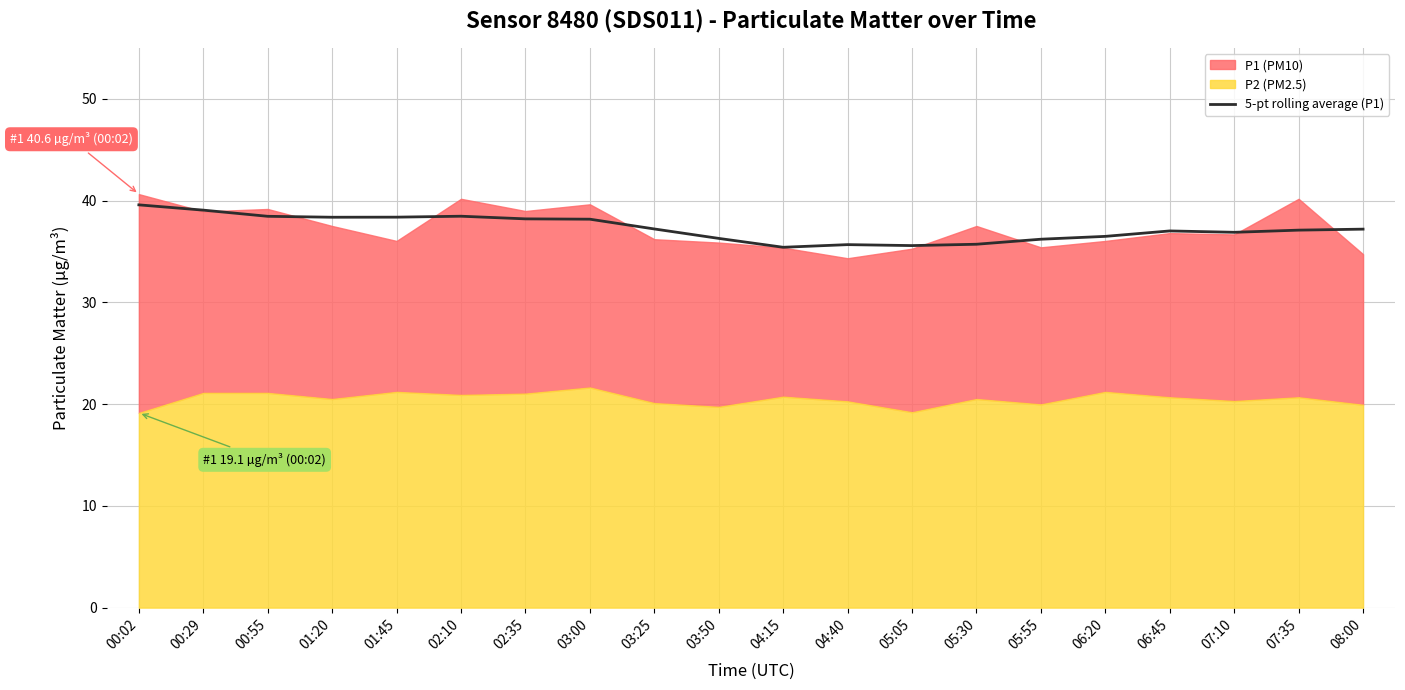

What is the lowest value of the 5-pt rolling average (P1) series?

35.4